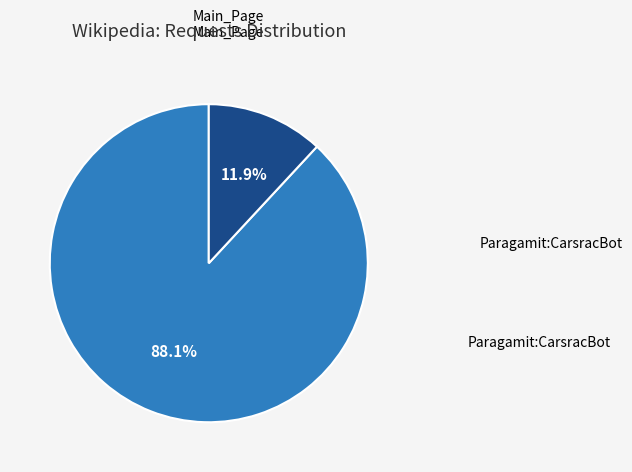

Is there any slice that represents more than half of the pie?

Yes